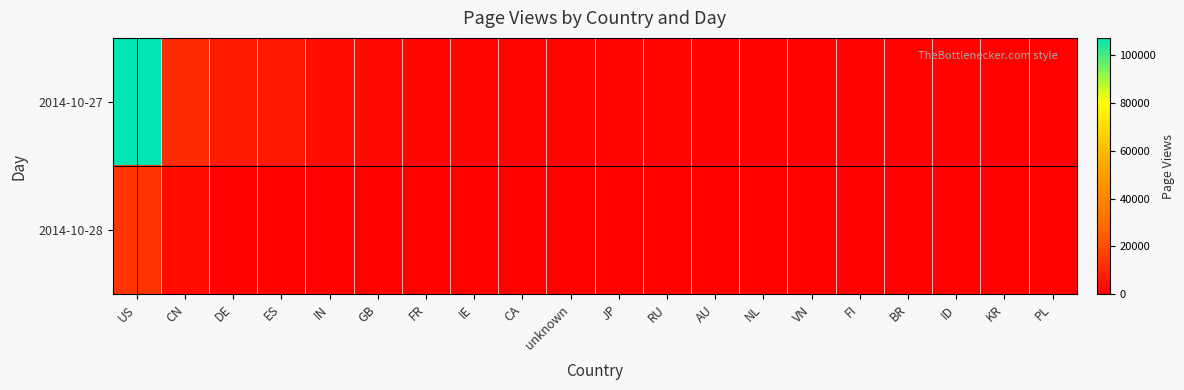

At how many categories does at least one series exceed 41107?

1